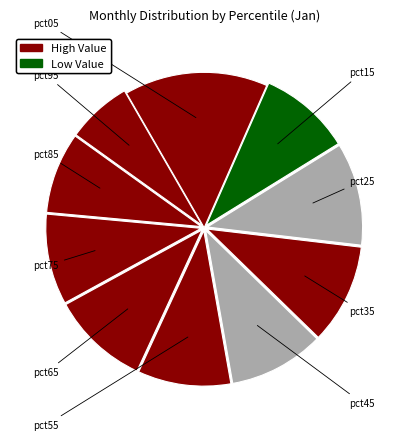

How many slices are in this pie chart?

10